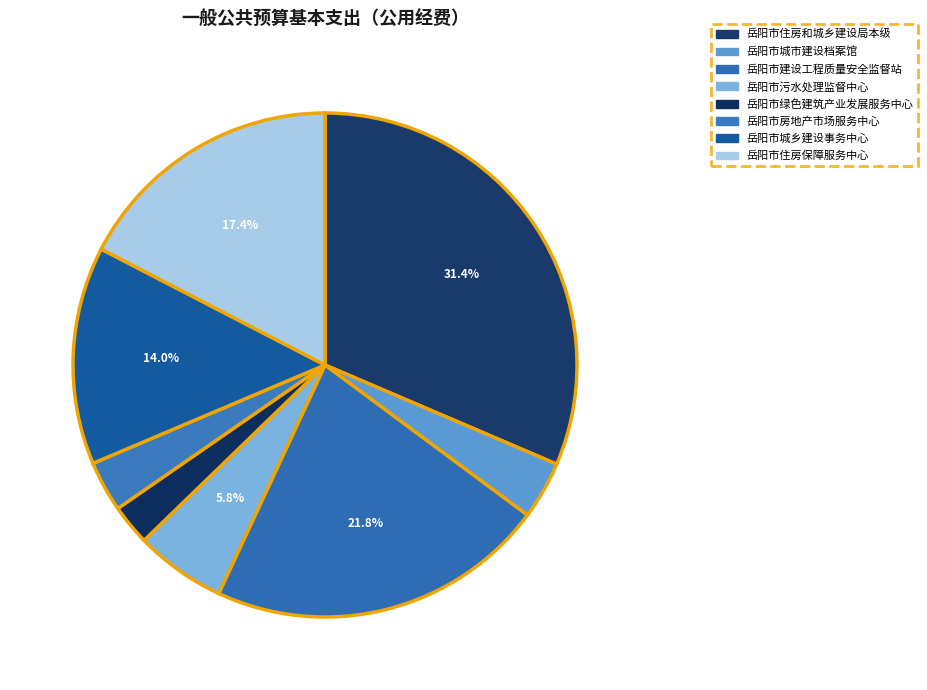

Which has a higher value, 岳阳市建设工程质量安全监督站 or 岳阳市绿色建筑产业发展服务中心?

岳阳市建设工程质量安全监督站